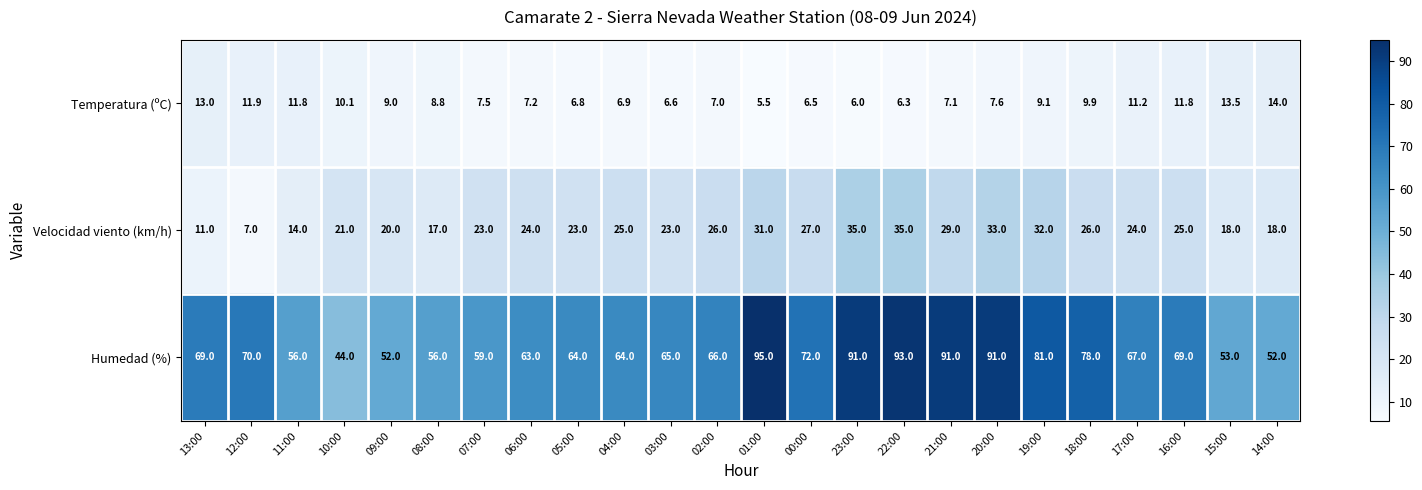

What is the greatest value displayed?

95.0